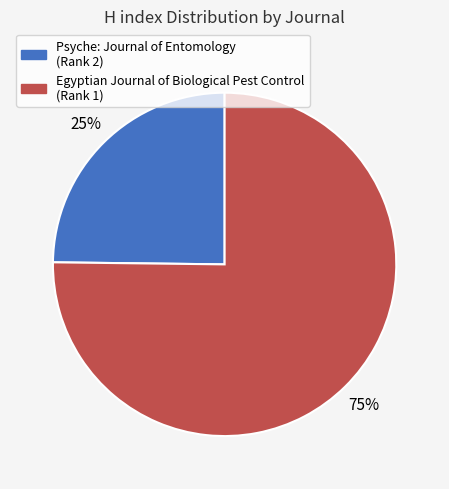

Which has a higher value, Psyche: Journal of Entomology or Egyptian Journal of Biological Pest Control?

Egyptian Journal of Biological Pest Control